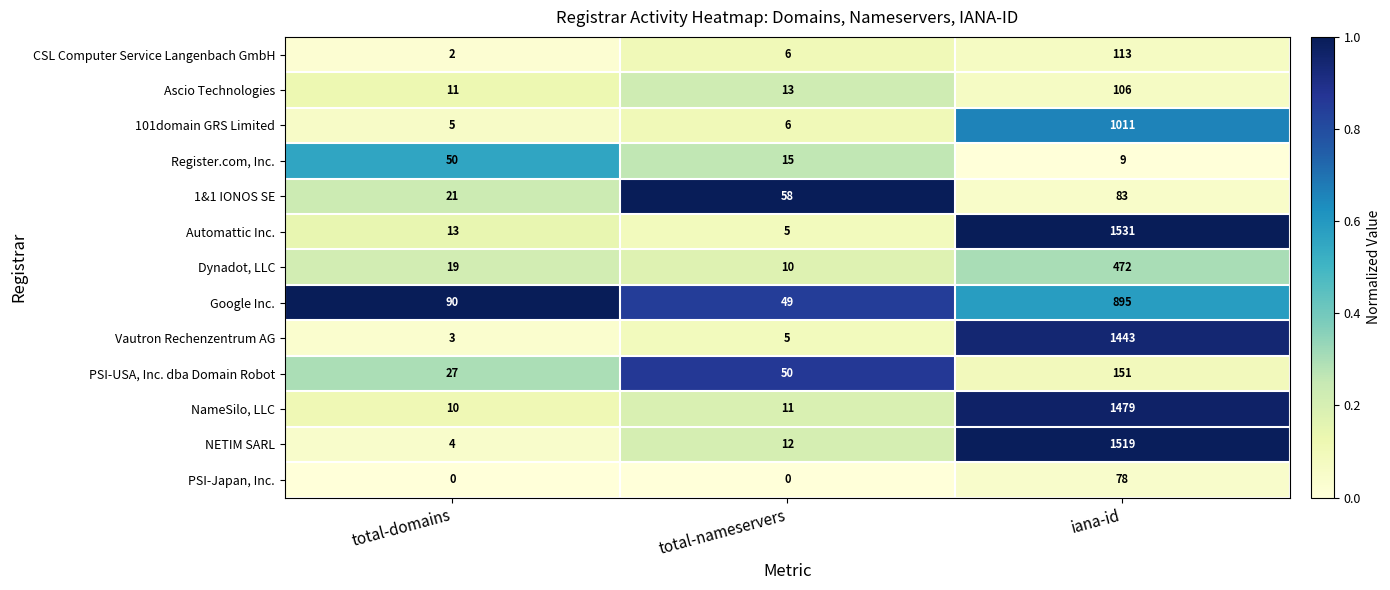

What is the lowest value of the Google Inc. series?

49